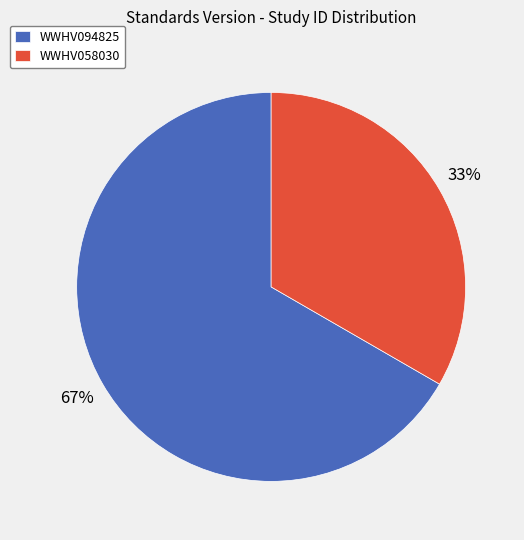

How many segments does this pie chart have?

2